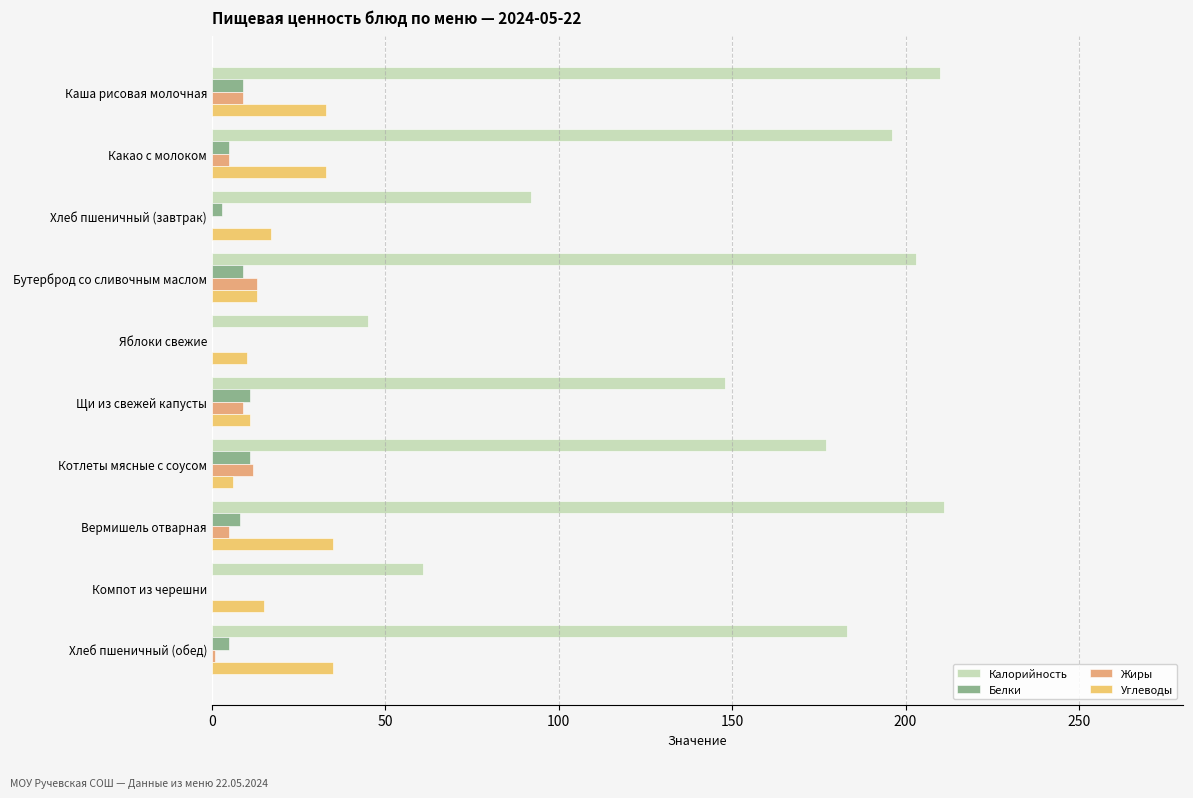

Count the number of categories in the chart.

10